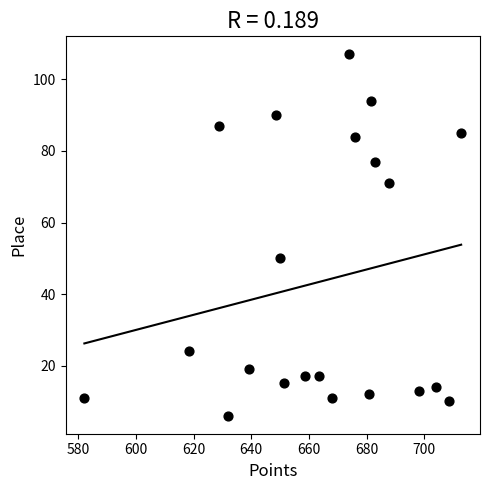

What Y value in the scatter plot is closest to 56?

50